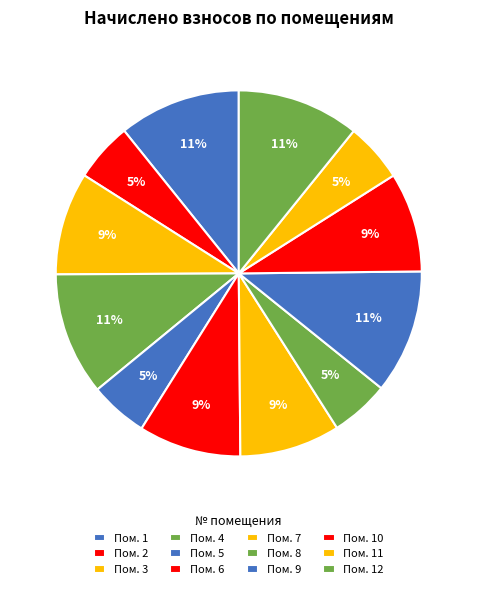

How many segments does this pie chart have?

12